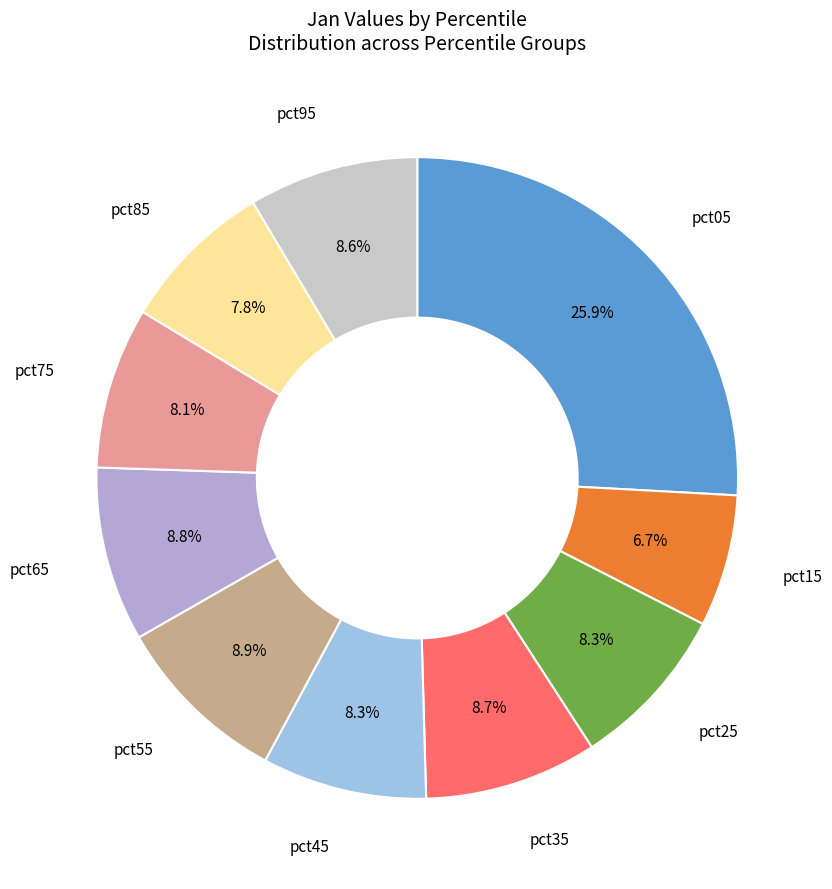

To the nearest percent, what portion does pct95 represent?

9%